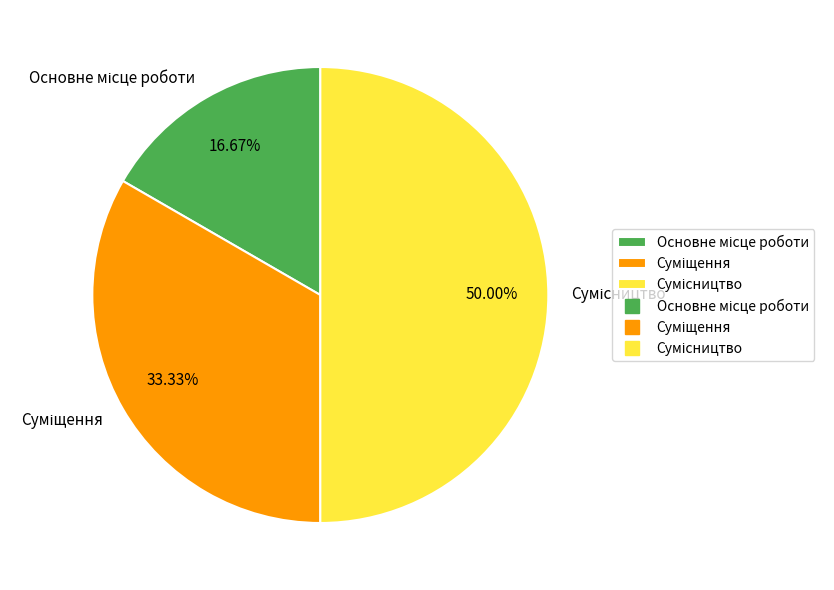

What percentage is NOT represented by Основне місце роботи?

83.3%